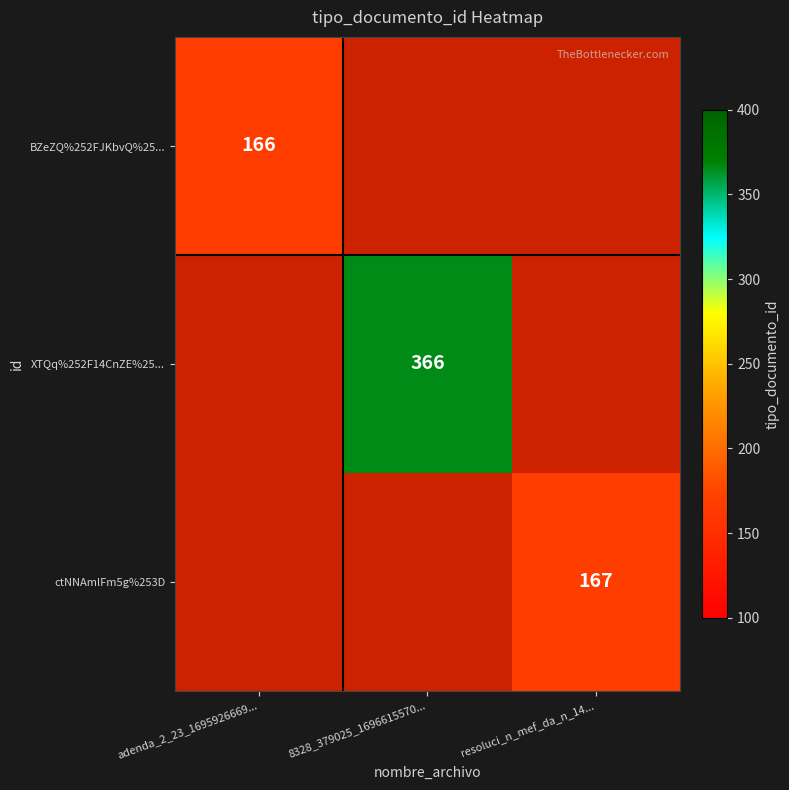

The value of XTQq%252F14CnZE%25... at 8328_379025_1696615570... is 366. True or false?

True